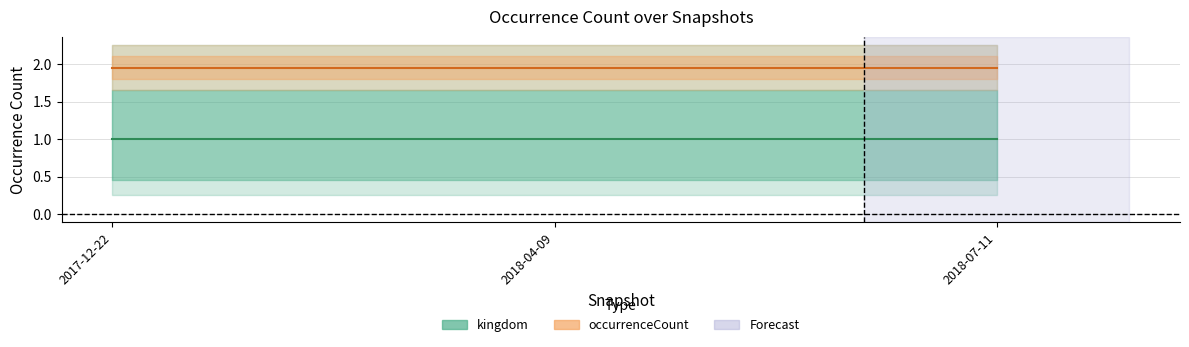

What is the label of the 1st point from the right?

2018-07-11